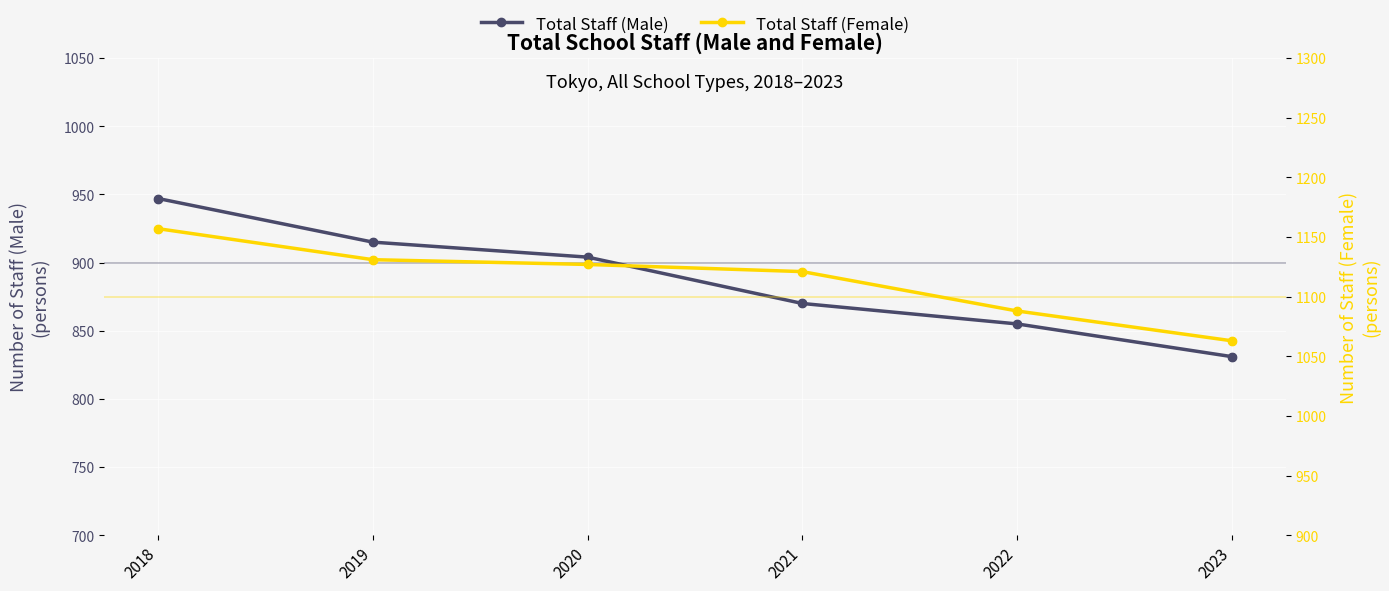

At how many categories does at least one series exceed 915?

6